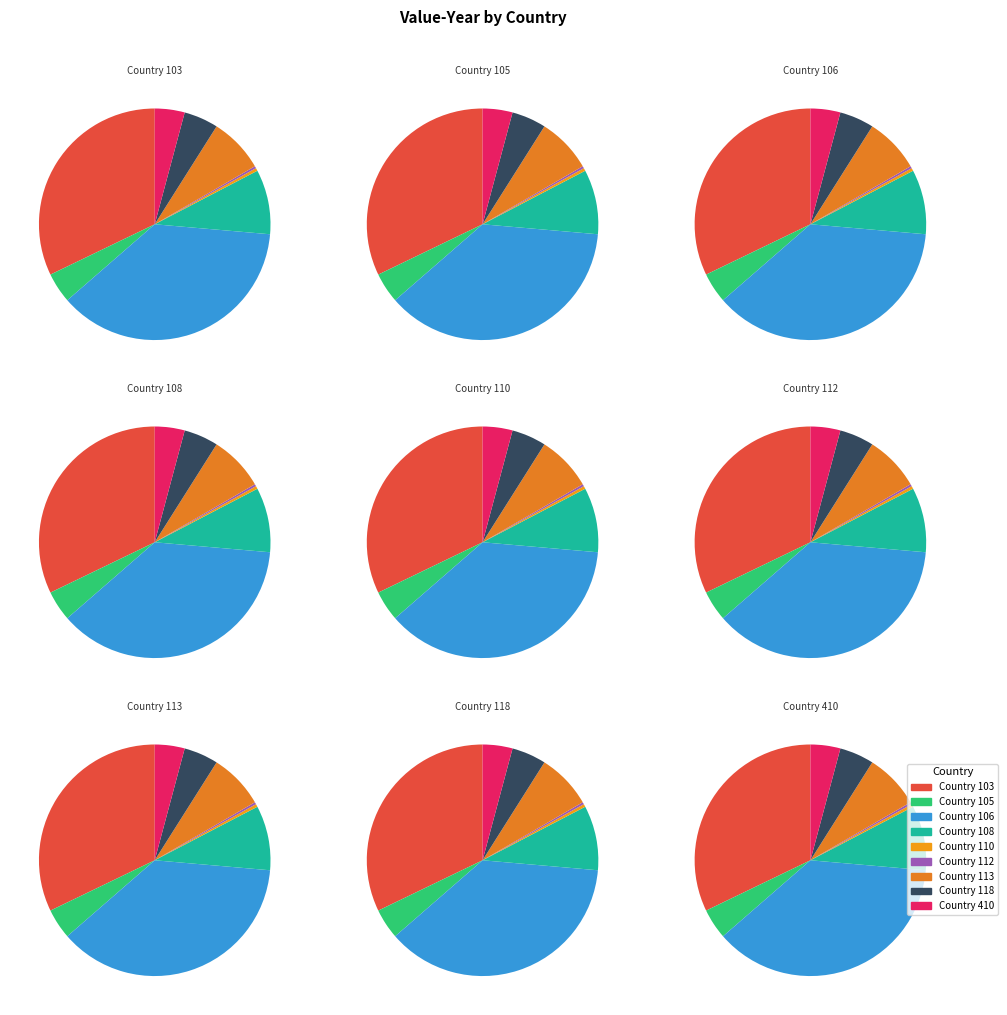

How many slices are in this pie chart?

9